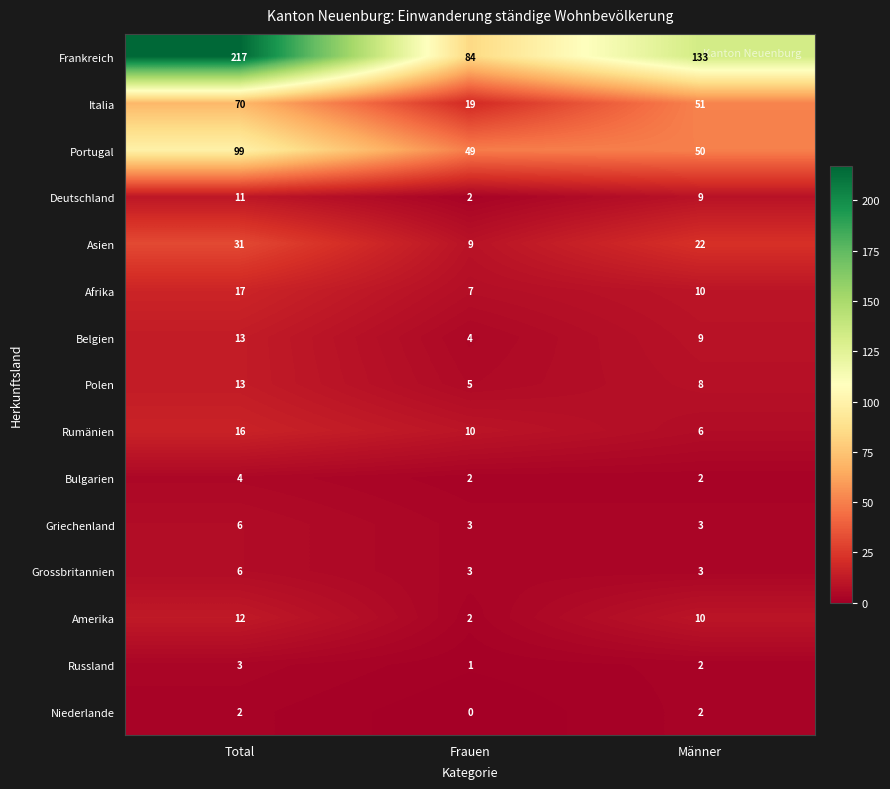

At how many categories does at least one series exceed 154?

1